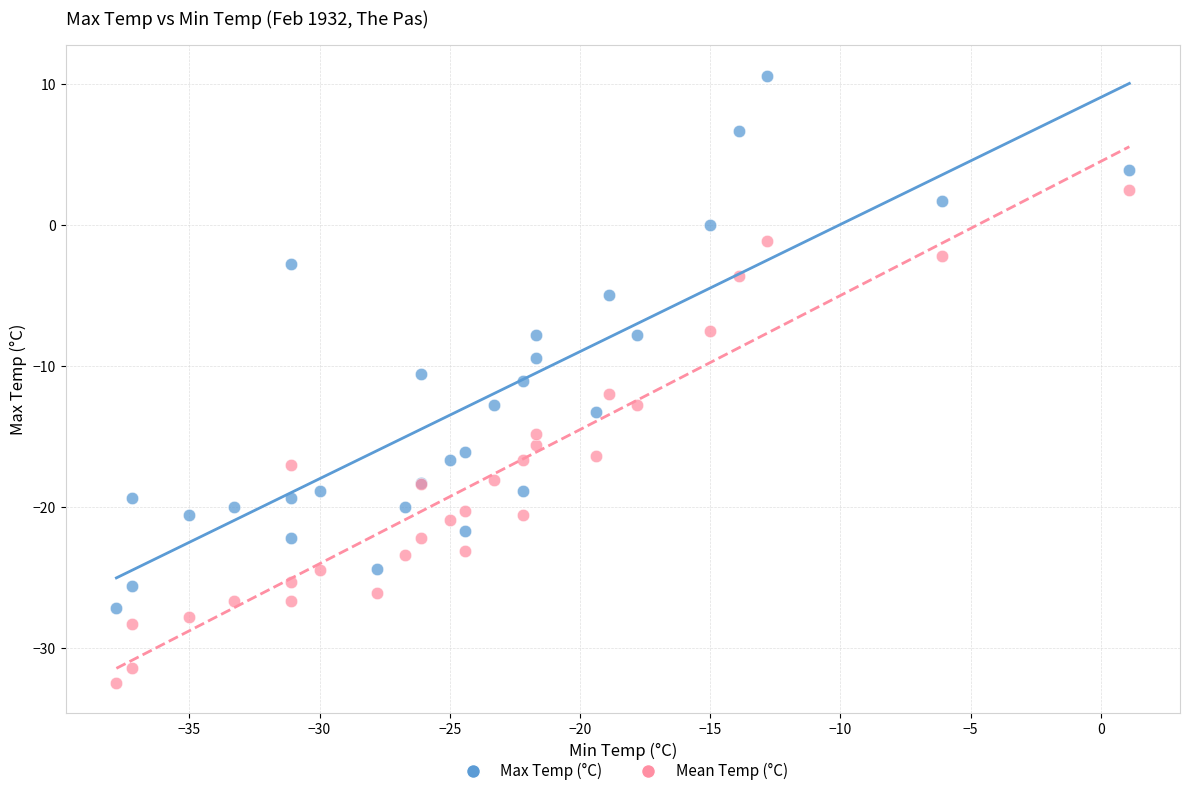

Which series reaches the maximum Y coordinate?

Max Temp (°C)